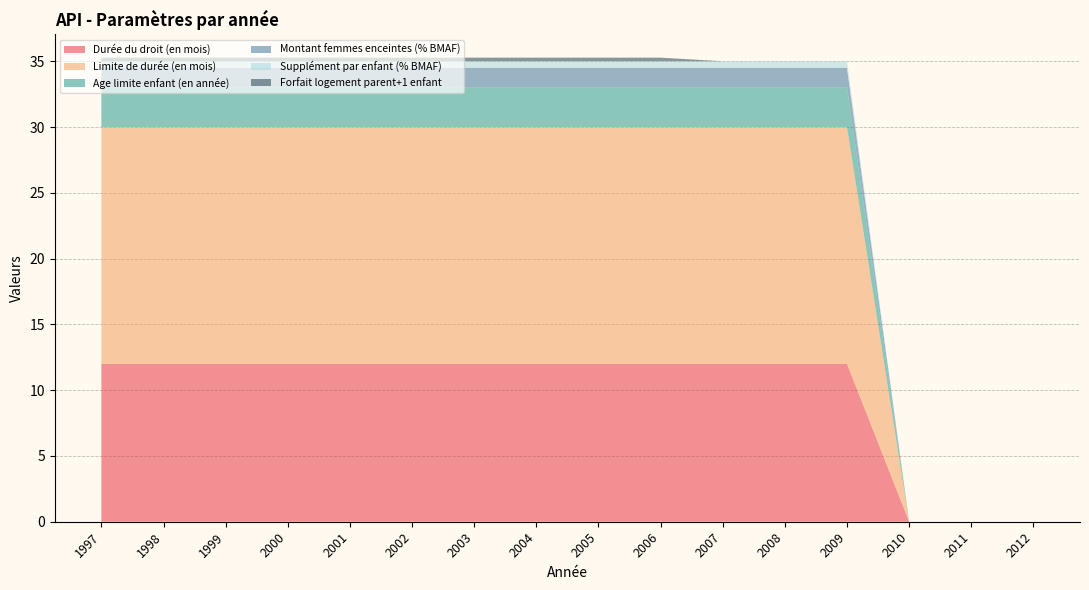

The Durée du droit (en mois) series shows 12.0 at 2002. True or false?

True